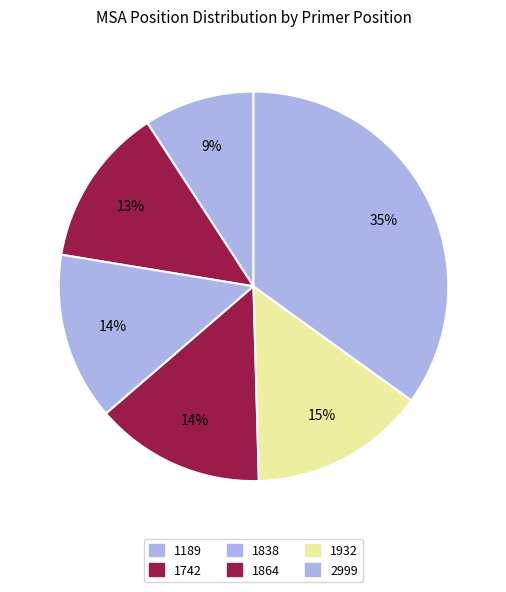

Count the number of slices in the pie.

6